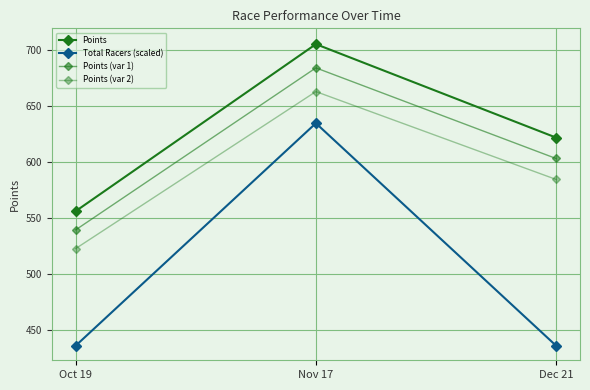

Reading right to left, what are all the values shown in this chart?

Points: 621.8	705.1	556.2
Total Racers (scaled): 436.3	634.6	436.3
Points (var 1): 603.1	683.9	539.5
Points (var 2): 584.5	662.8	522.8